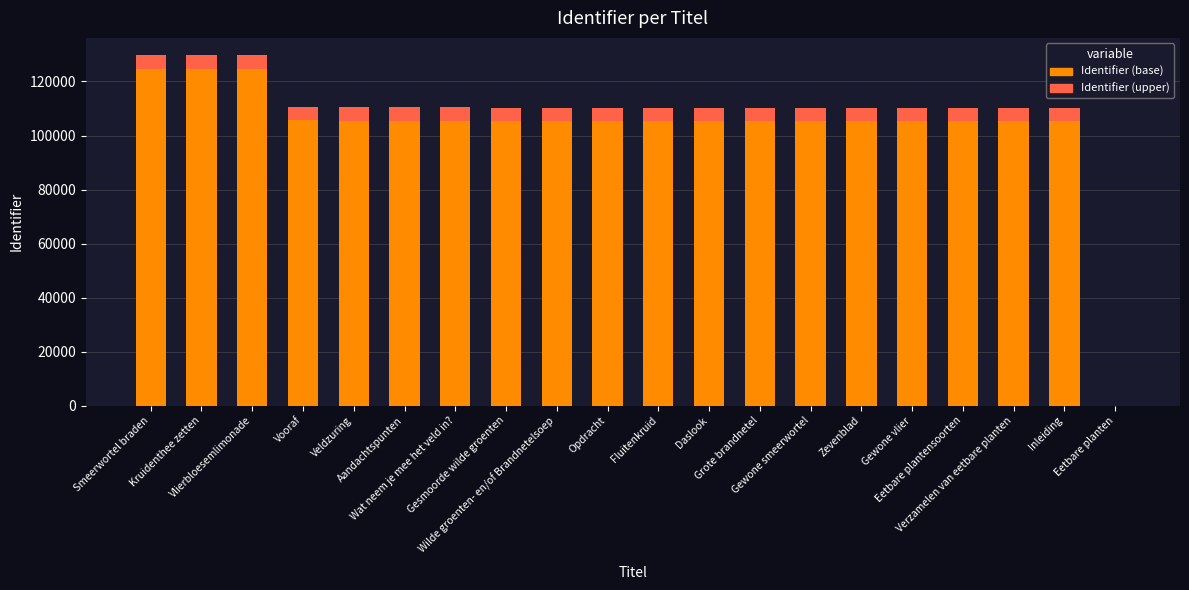

Are the bars grouped side by side (vs. stacked)?

No